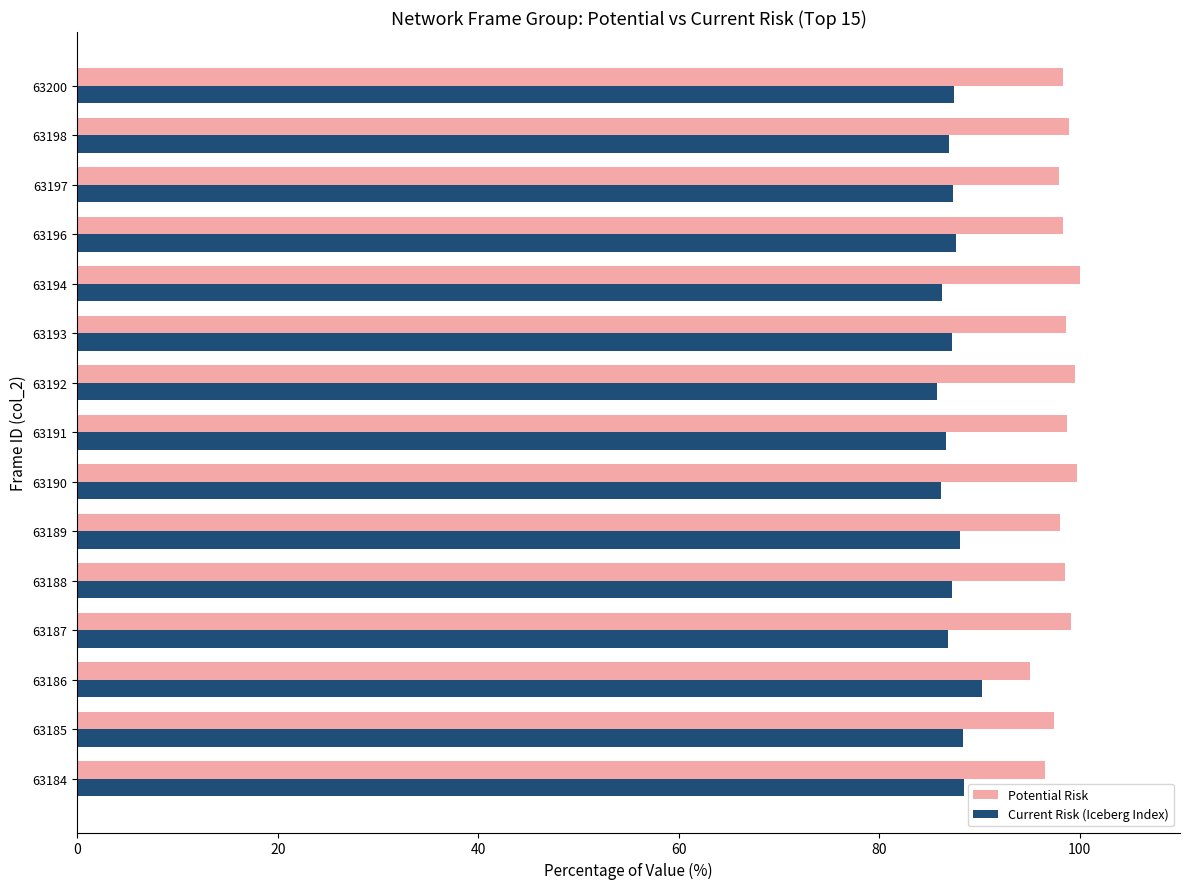

What is the maximum value for Potential Risk?

100.0